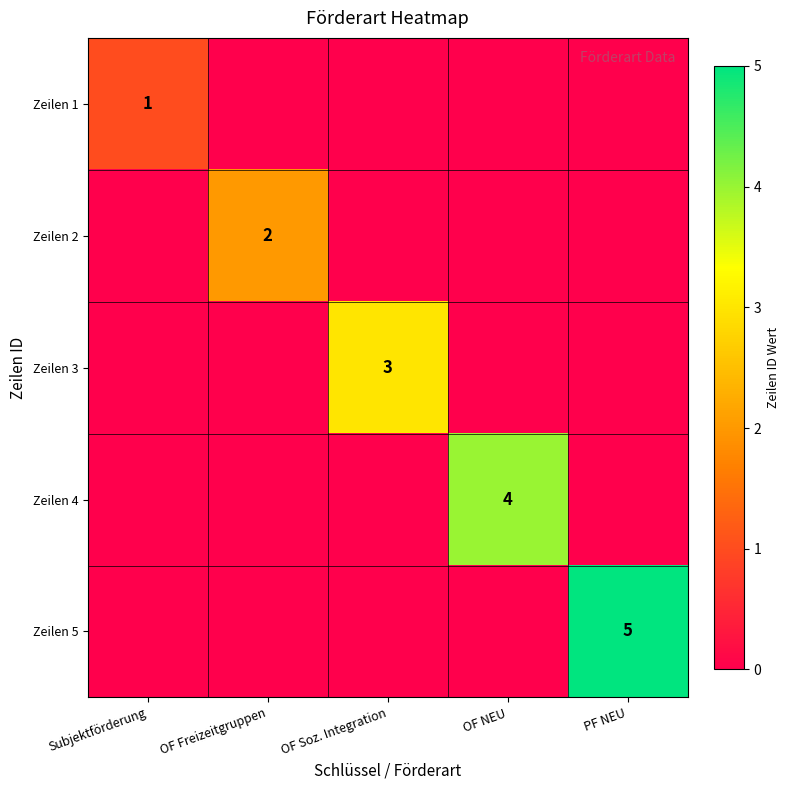

The value of Zeilen 3 at OF Soz. Integration is 3. True or false?

True